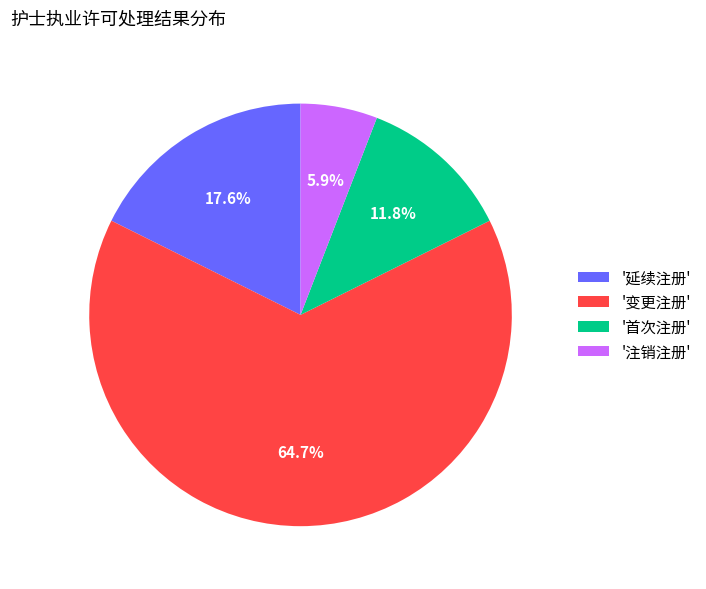

What is the largest slice in the pie chart?

'变更注册'